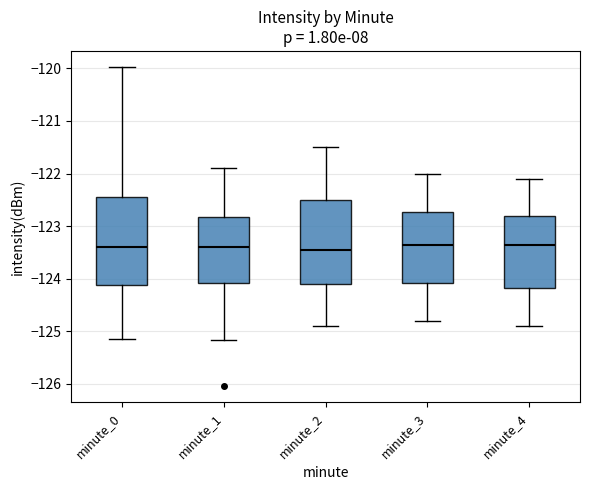

Where does the upper whisker of the box for minute_4 end on the y-axis? The values are not printed on the chart, so give them approximately, as read against the axis.

-122.1